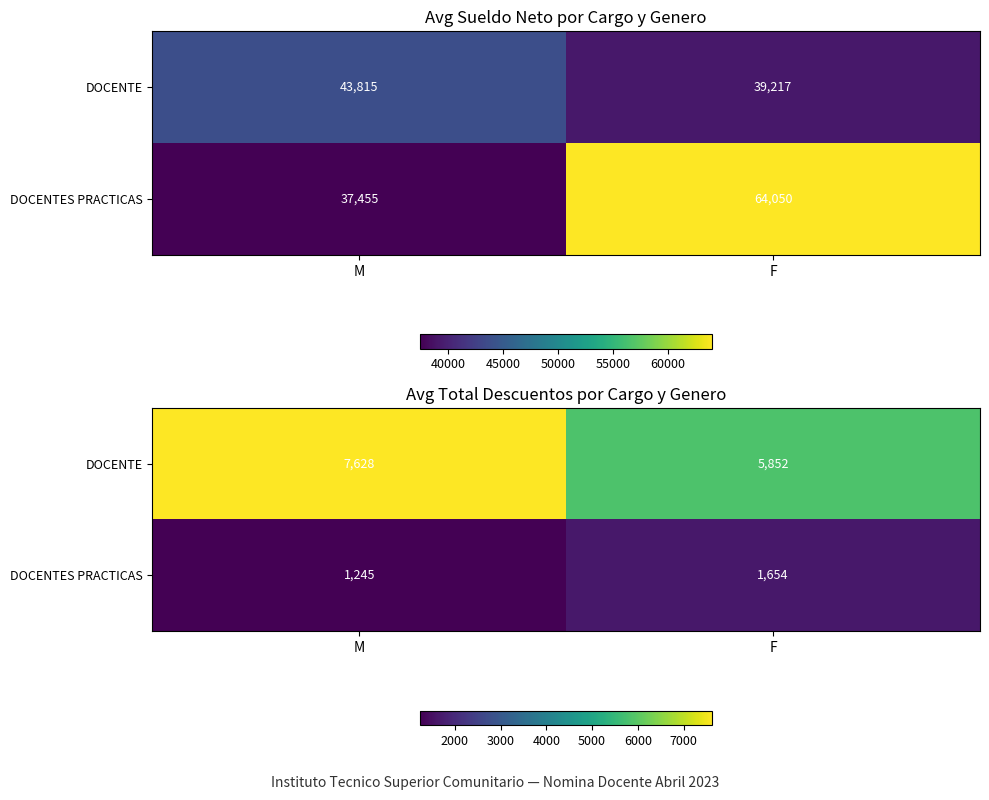

What is the sum of the DOCENTE values at F and M?

13480.5